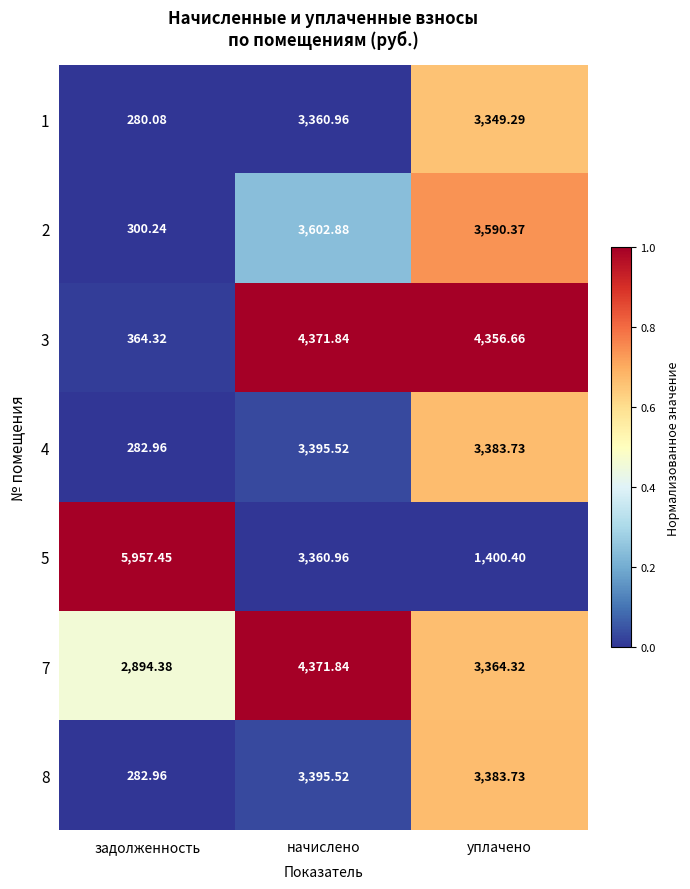

Rank the categories by 3 value from highest to lowest.

начислено, уплачено, задолженность